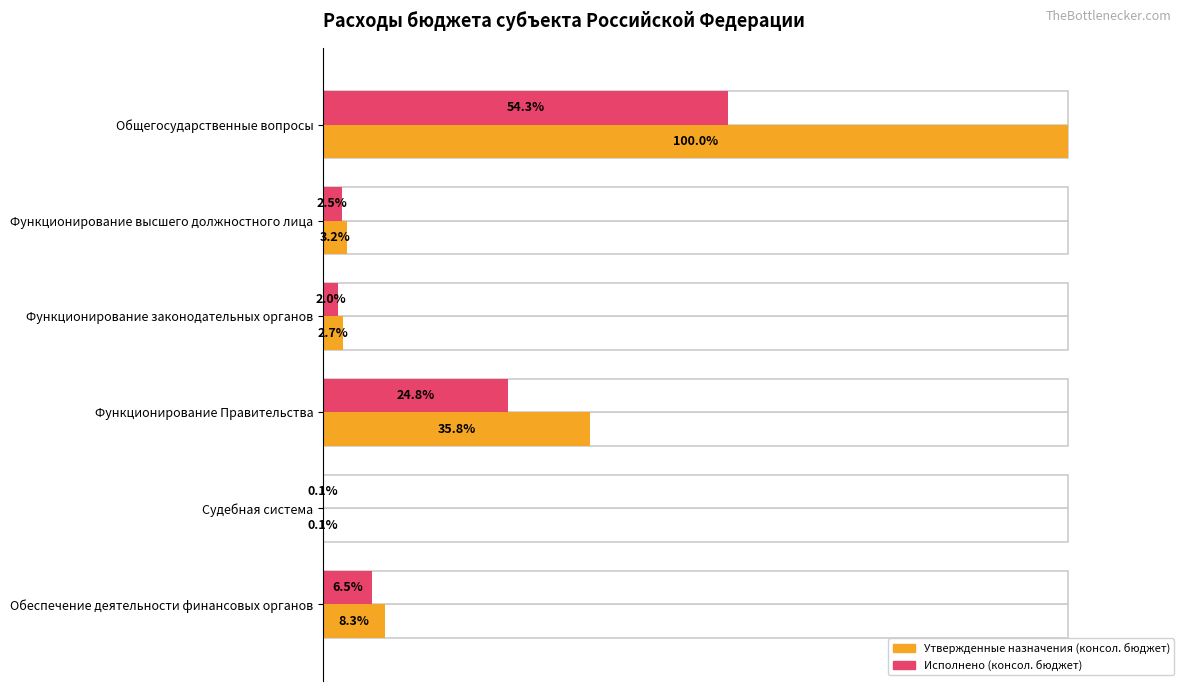

How many values in the Исполнено (консол. бюджет) series exceed 6?

3